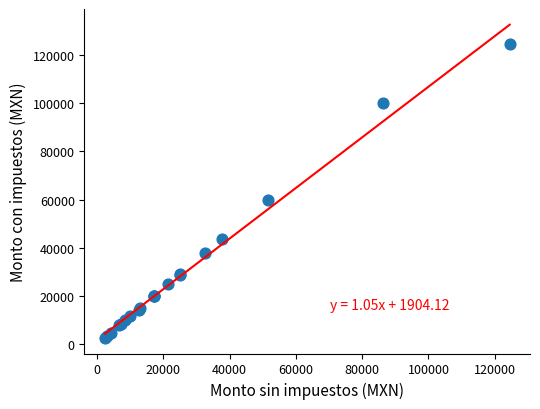

What Y value in the scatter plot is closest to 63639?

59799.2